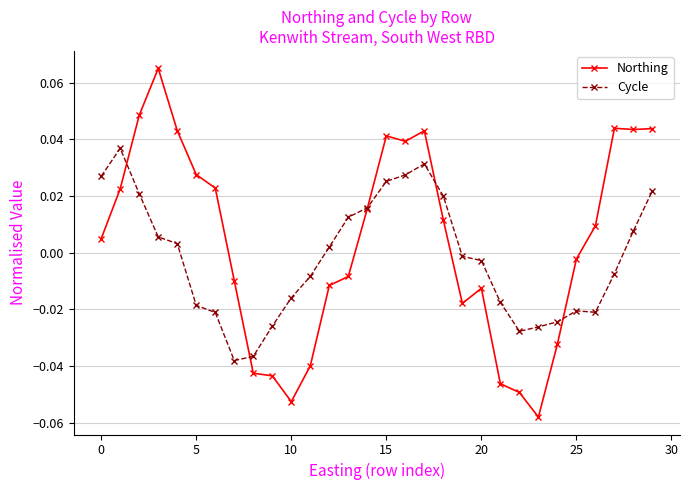

What are all the series names shown in the legend?

Northing, Cycle